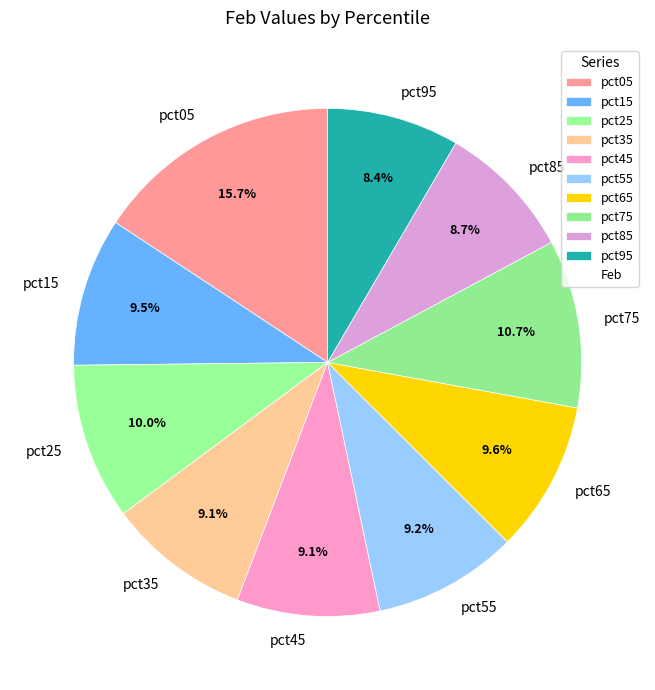

Count the number of slices in the pie.

10